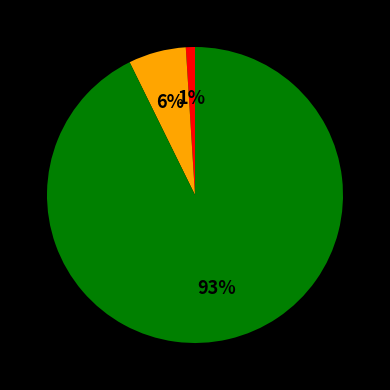

To the nearest percent, what is the average slice percentage?

33%